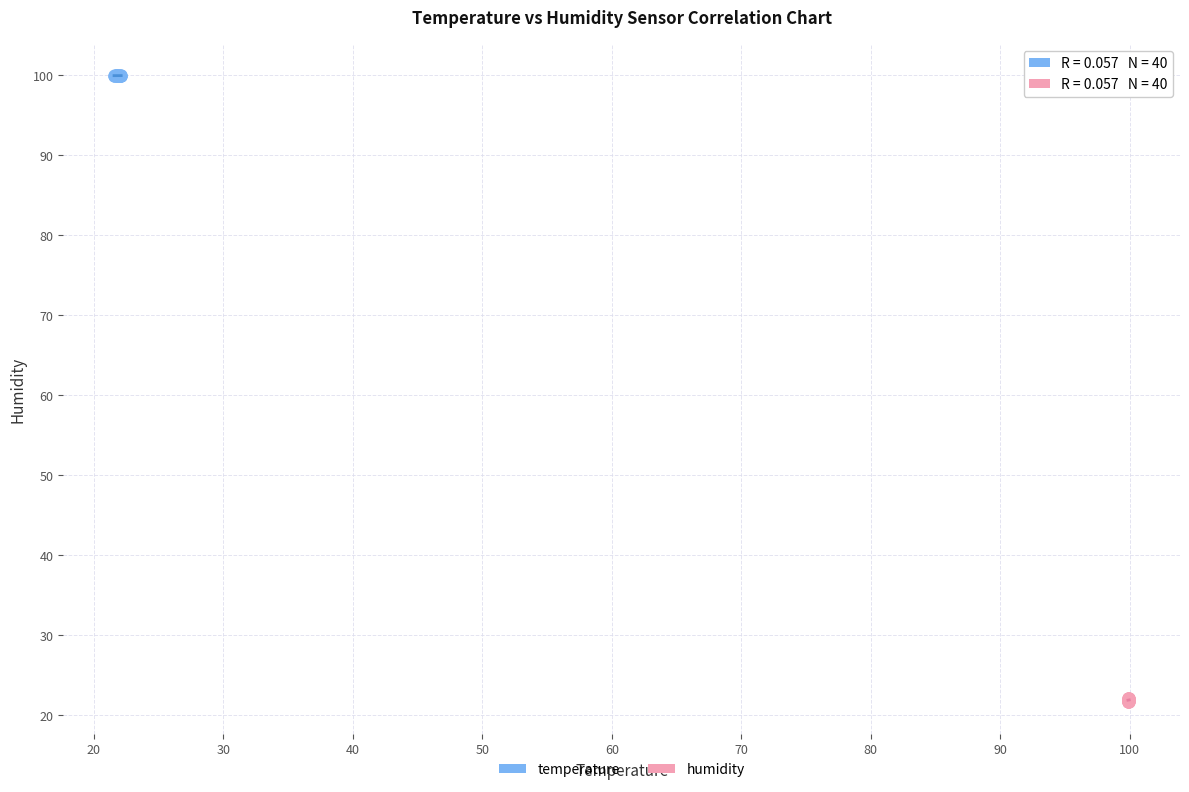

Which series reaches the maximum Y coordinate?

temperature